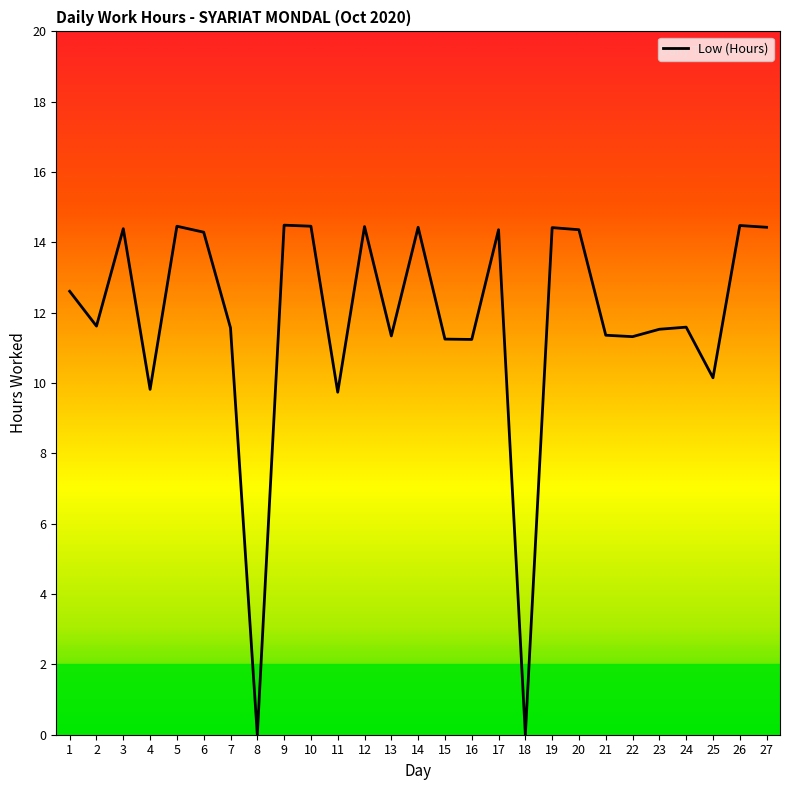

What is the maximum value shown in the chart?

14.5